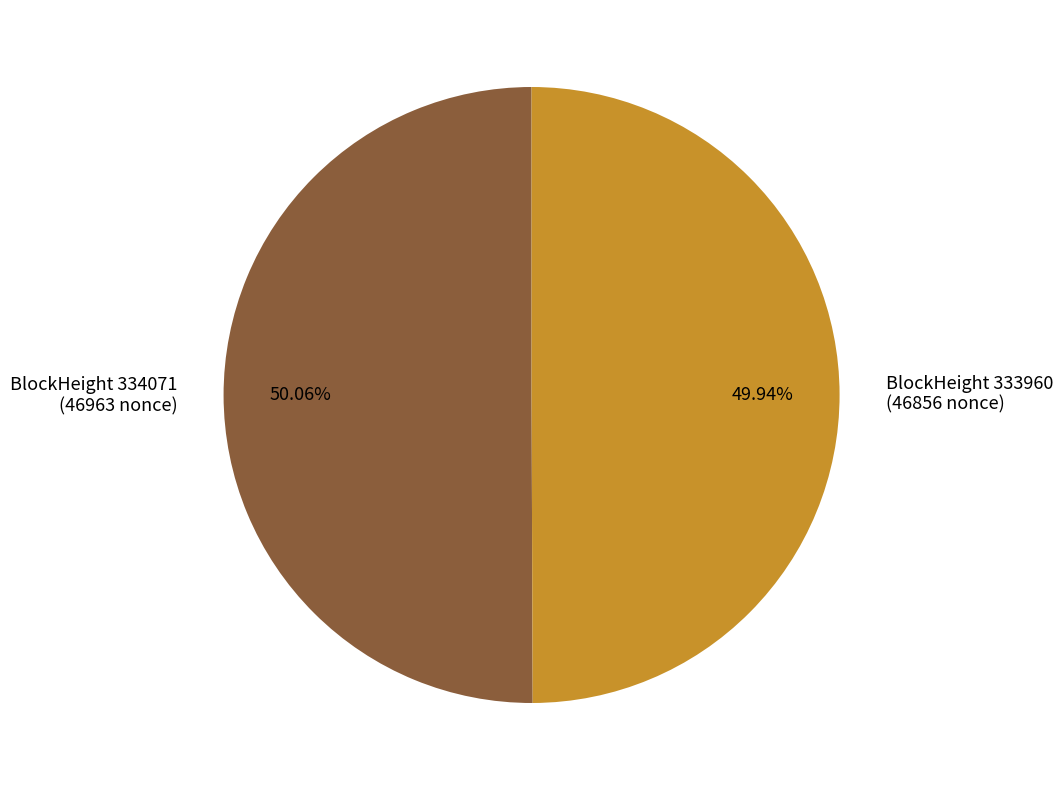

Count the number of slices in the pie.

2